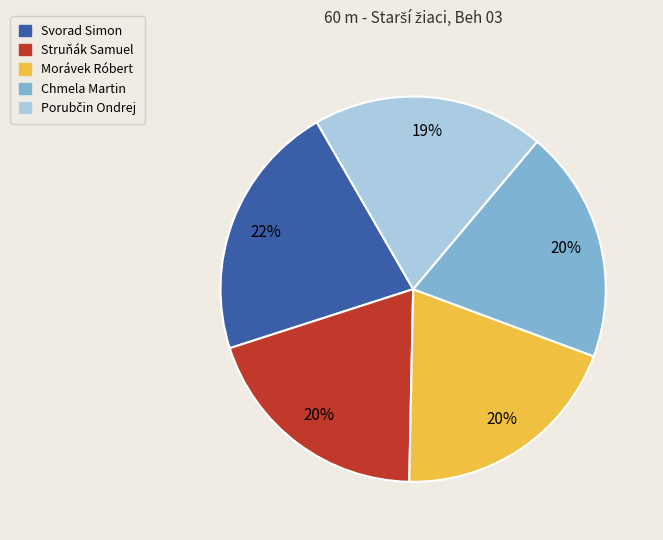

Is there a majority slice in this chart?

No